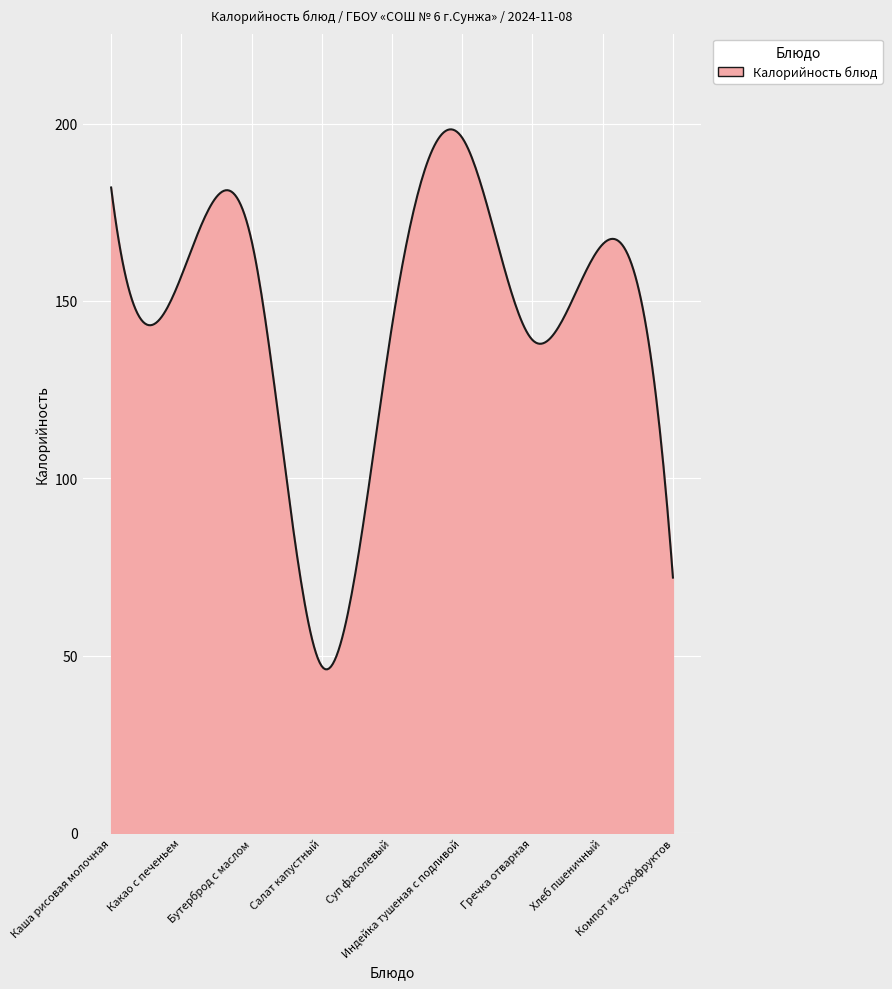

What is the difference between the maximum and minimum values?

152.3